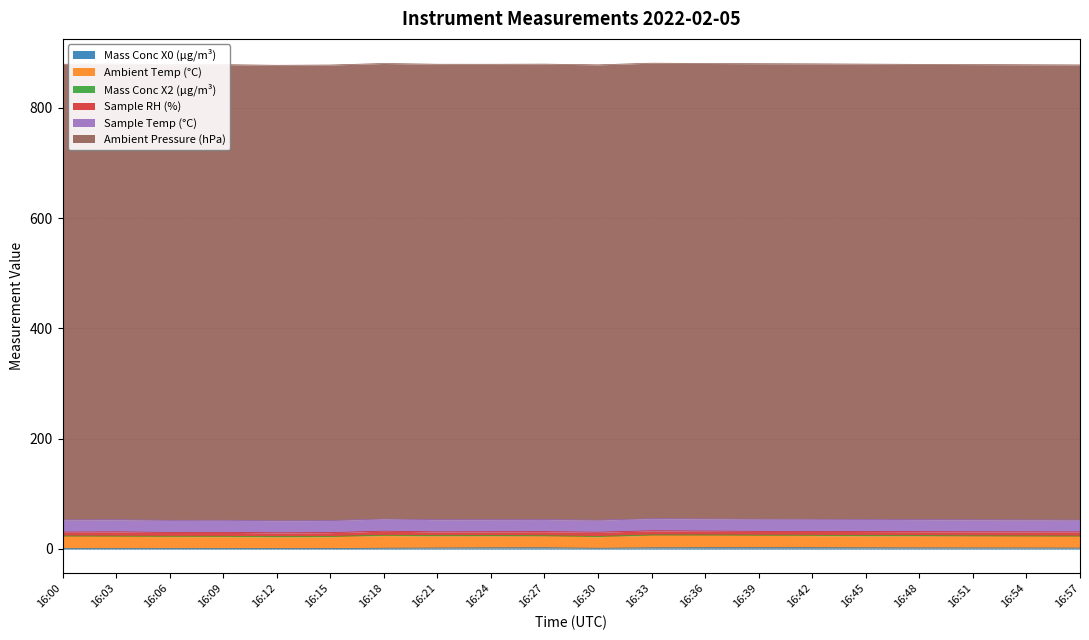

What is the difference between the second highest and minimum values in the Sample Temp (°C) series?

0.6